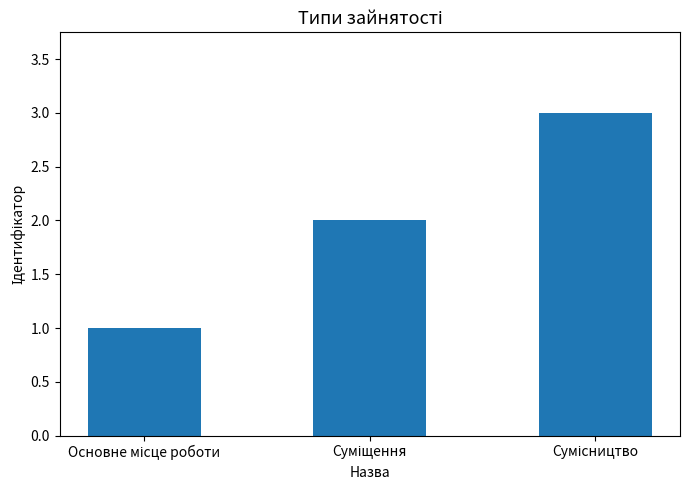

What is the greatest value displayed?

3